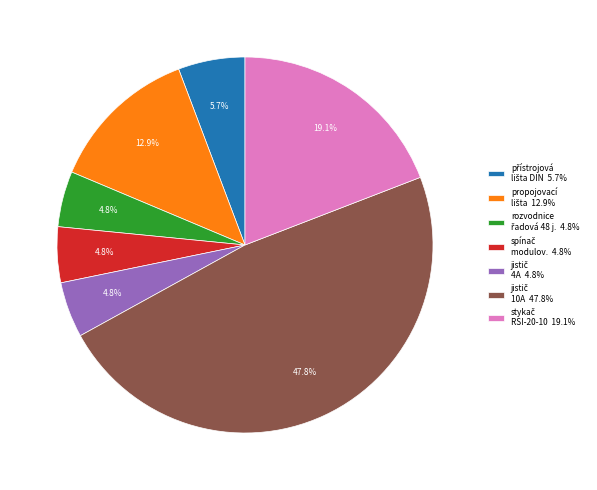

Does any single category account for the majority?

No